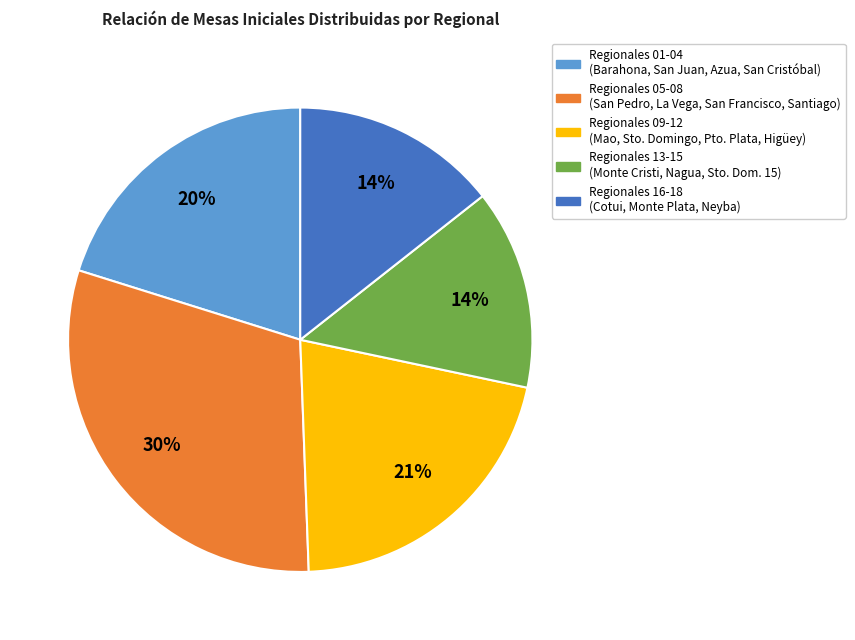

Is Regionales 05-08 (San Pedro, La Vega, San Francisco, Santiago) the majority of the pie?

No